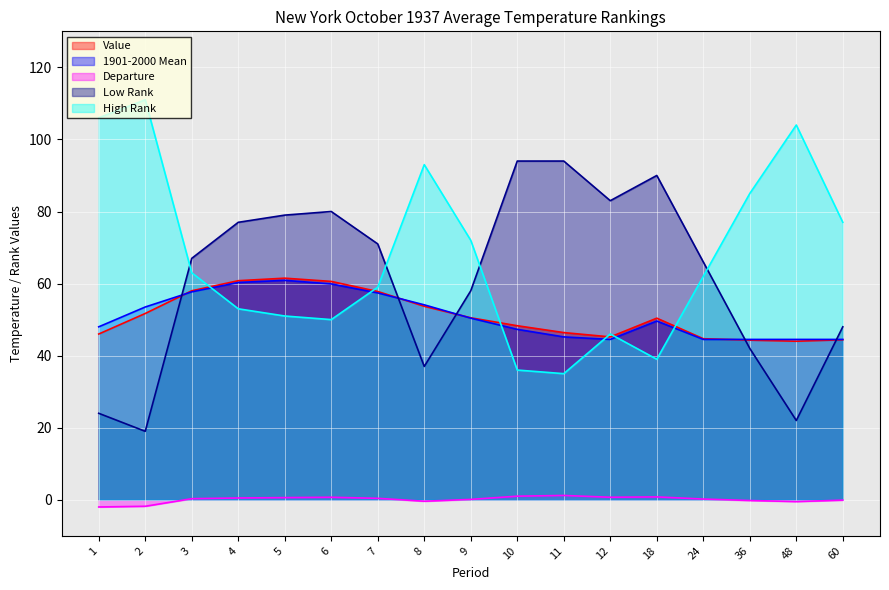

At which category does Low Rank reach its first local valley?

2